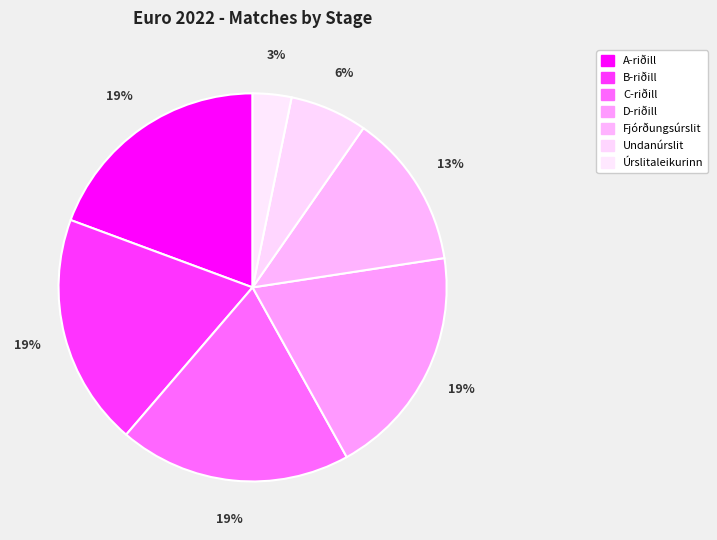

Which category has the biggest portion of the pie?

A-riðill